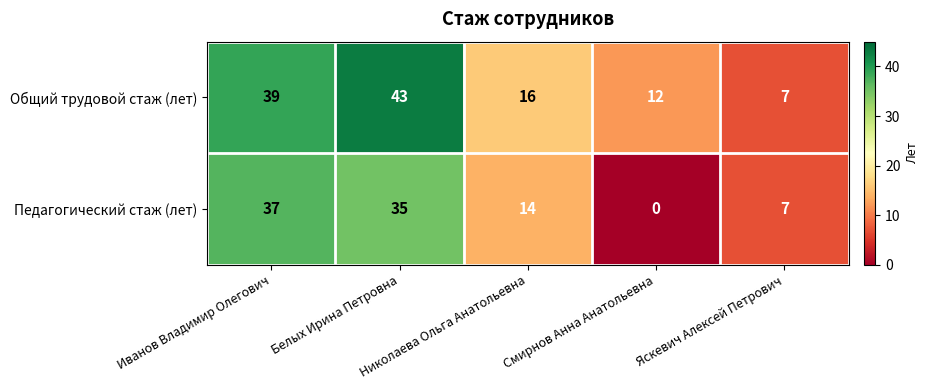

At how many categories does at least one series exceed 1?

5